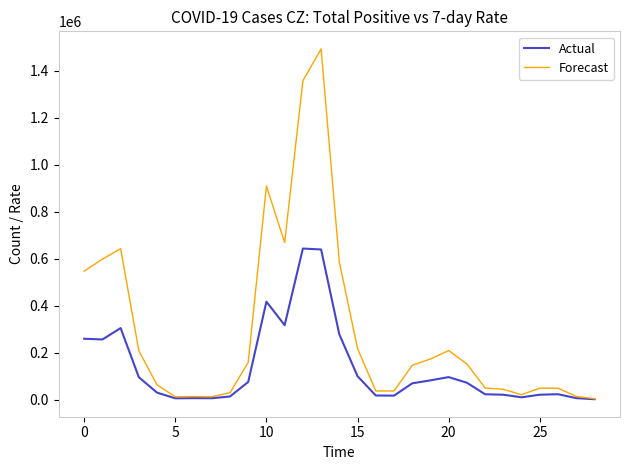

Which series has the largest range (max minus min)?

Forecast